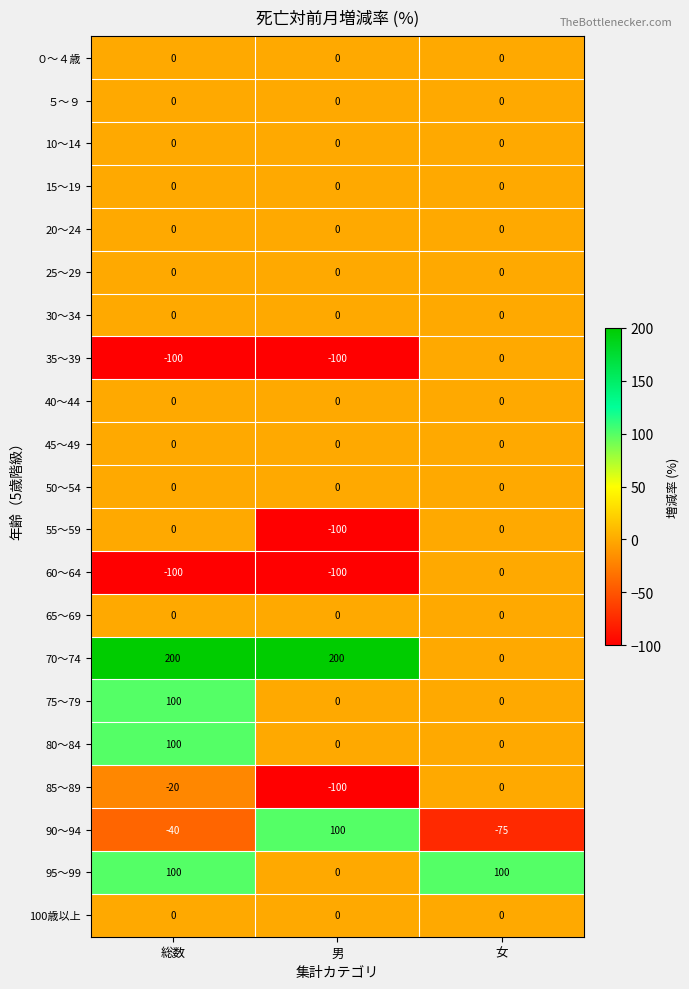

What is the difference between the highest and lowest values at 男?

300